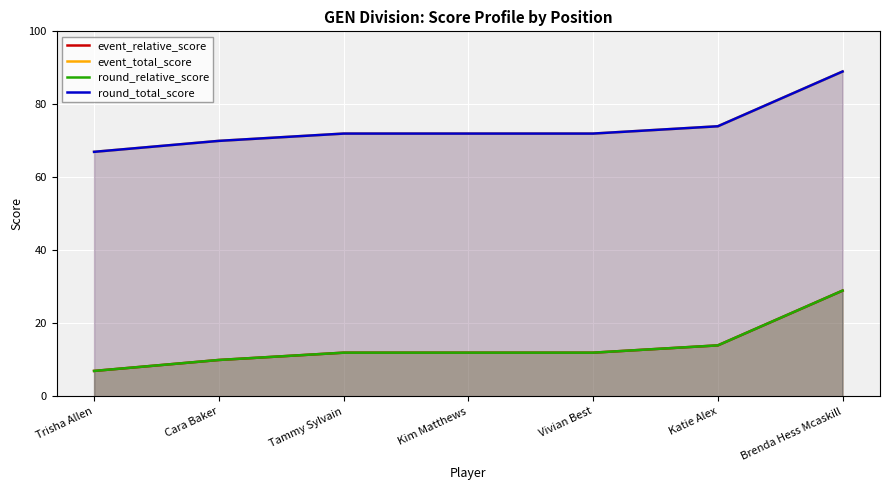

What is the highest value of the event_total_score series?

89